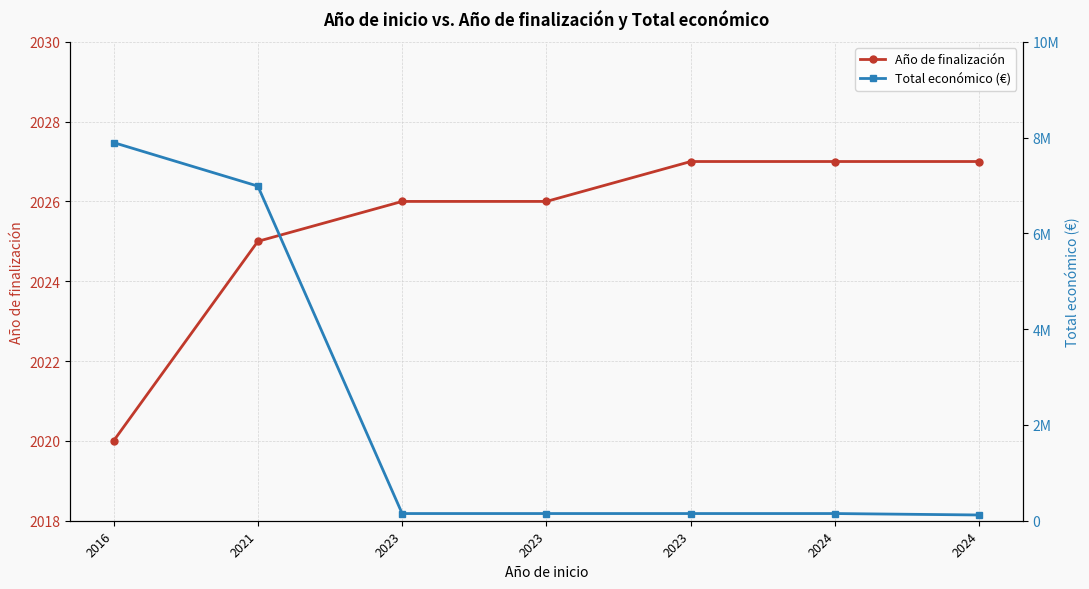

How many data points in Año de finalización are above 2026?

3